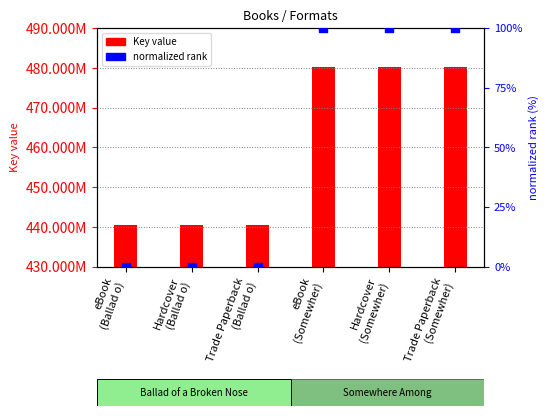

Which series has the largest Y range (max minus min)?

Key value